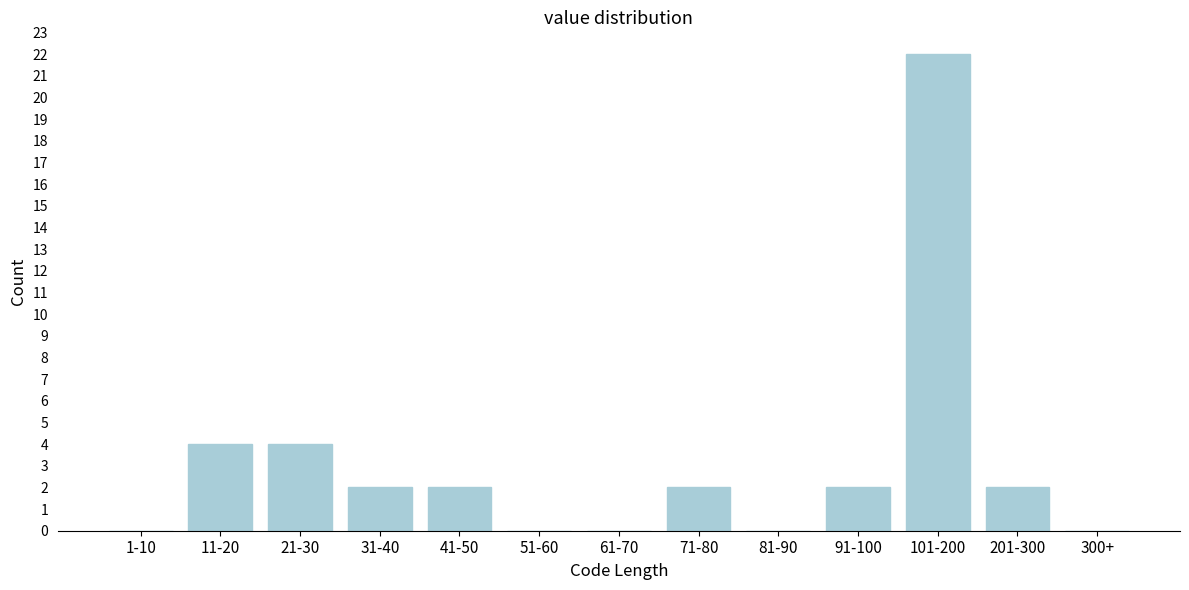

Reading left to right, list all the values displayed in this chart.

1-10=0	11-20=4	21-30=4	31-40=2	41-50=2	51-60=0	61-70=0	71-80=2	81-90=0	91-100=2	101-200=22	201-300=2	300+=0